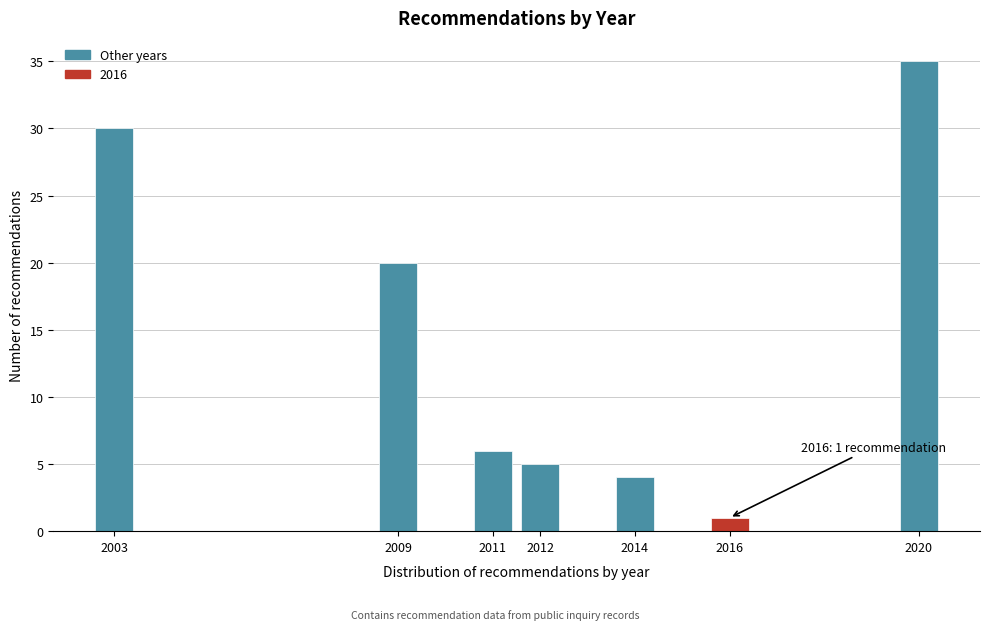

Reading left to right, extract all data points from this chart.

2003=30	2009=20	2011=6	2012=5	2014=4	2016=1	2020=35